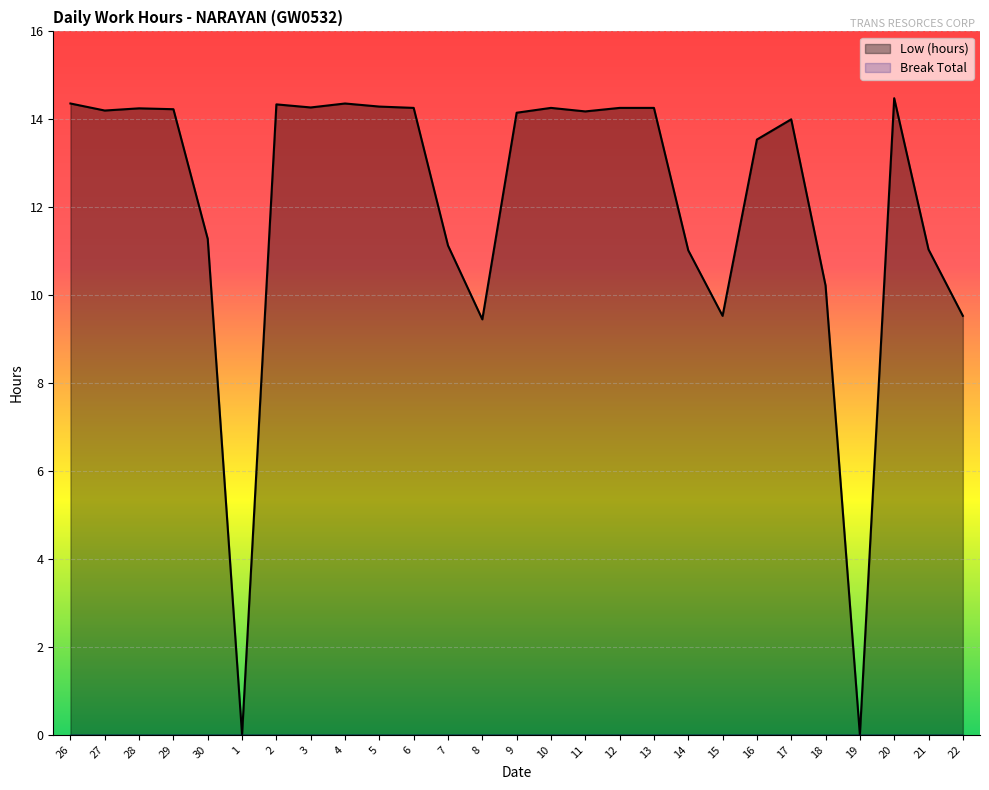

At which category does the data reach its first local peak?

28